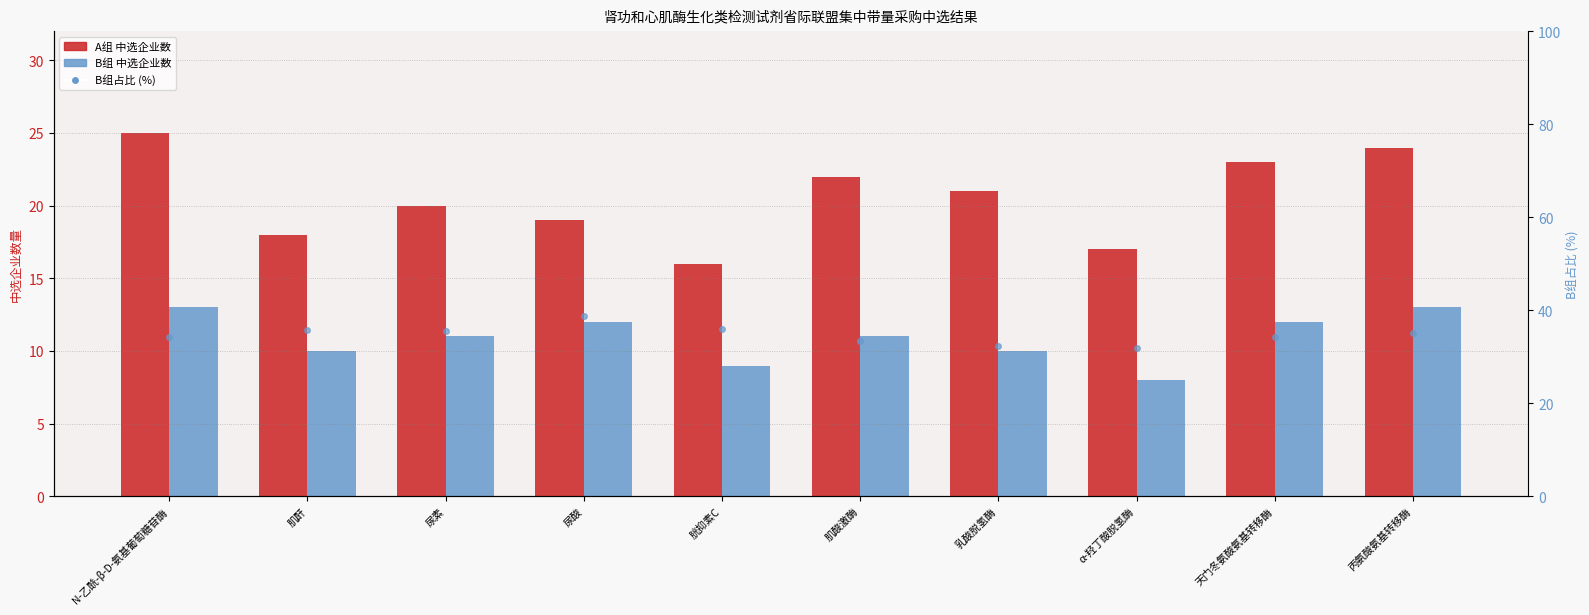

At 天门冬氨酸氨基转移酶, list the series in order from largest to smallest.

B组占比%, A组 (中选企业数), B组 (中选企业数)